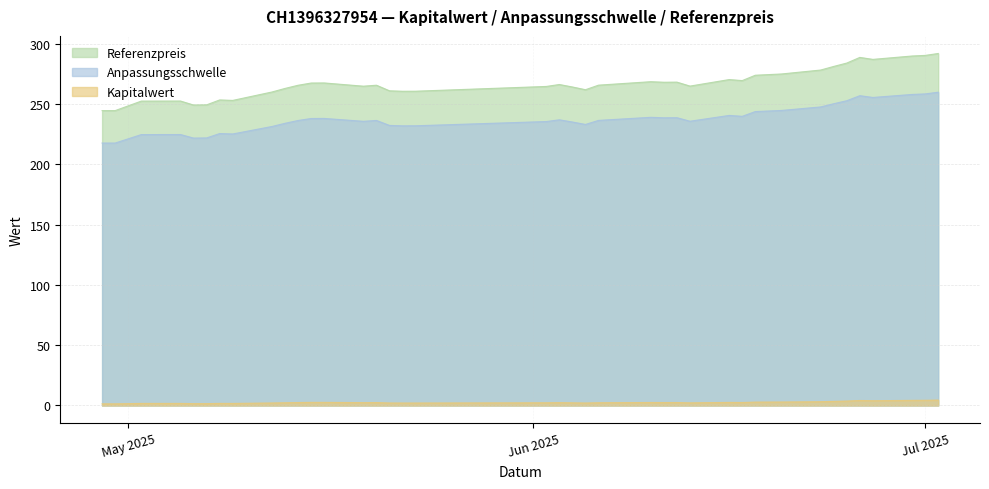

What is the difference between the second highest and second lowest values in the Anpassungsschwelle series?

40.8